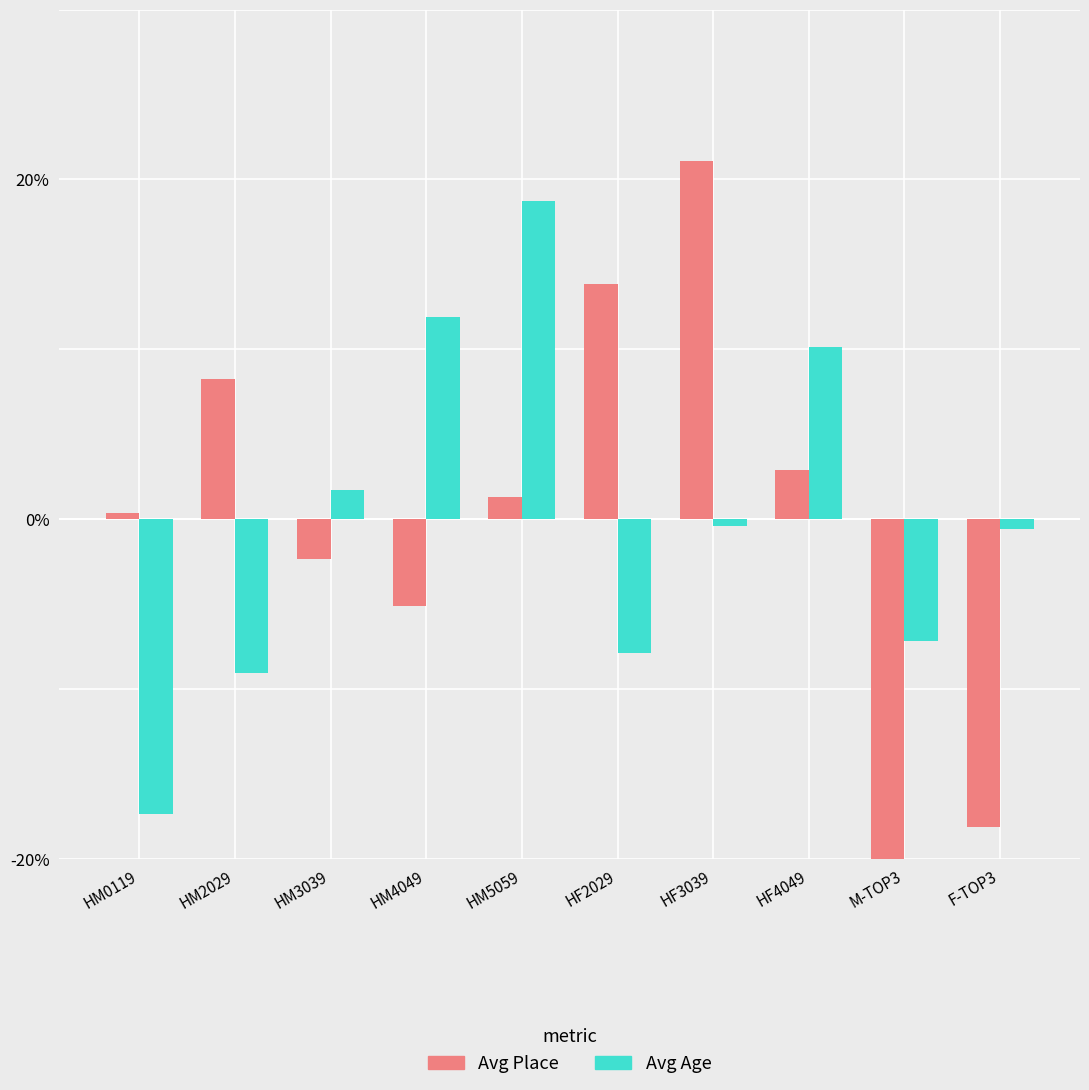

What is the value of the Avg Place (centered) bar at the 7th from the left?

21.1